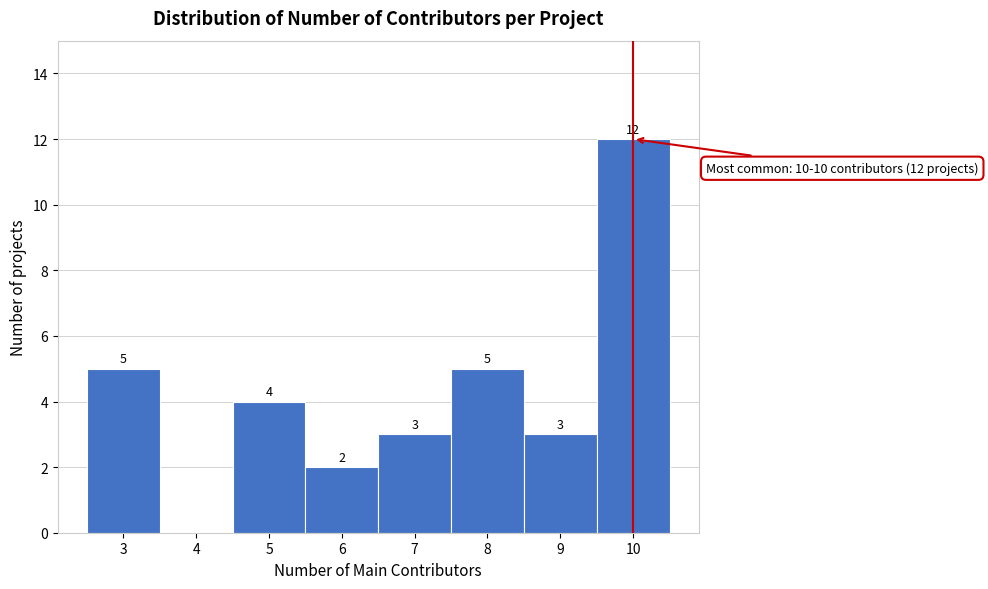

Reading left to right, what are all the values shown in this chart?

3=5	4=0	5=4	6=2	7=3	8=5	9=3	10=12